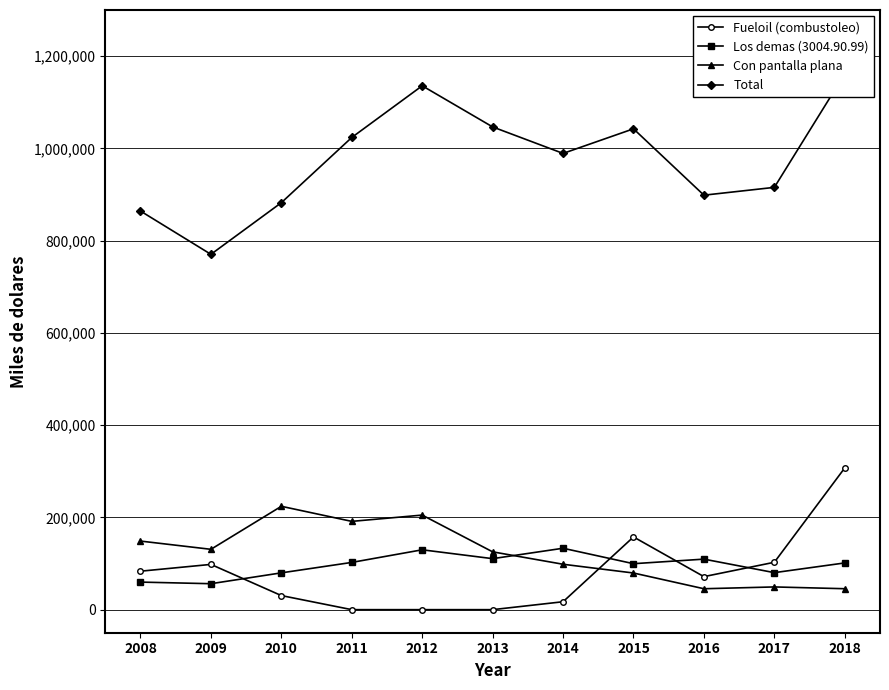

At which category does Fueloil (combustoleo) reach its first local valley?

2016